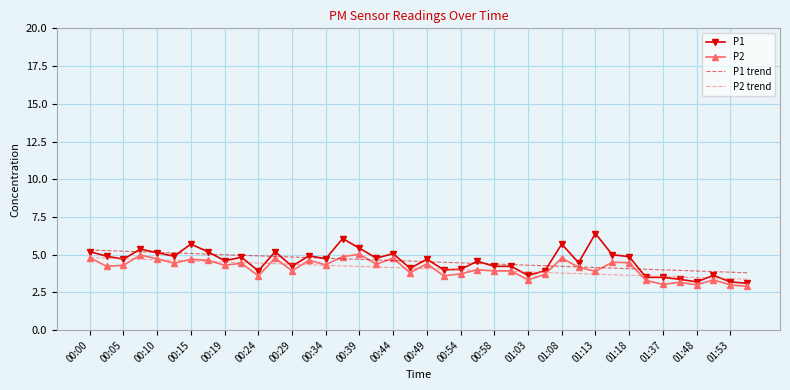

Which series ends up on top after the final intersection of P2 and P1 trend?

P1 trend